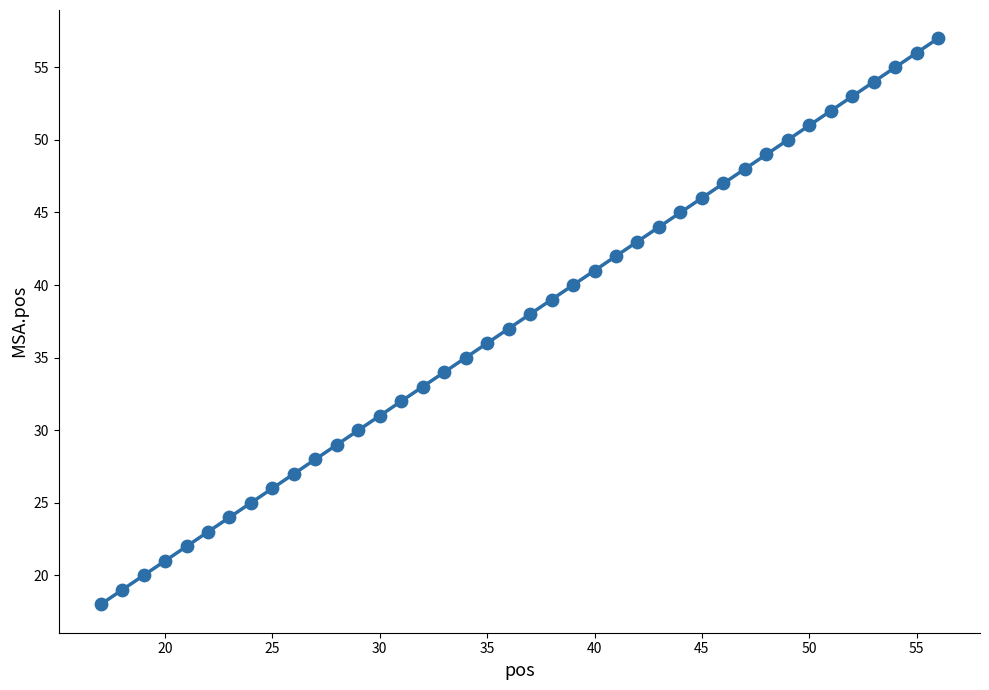

What is the range of Y values (max minus min)?

39